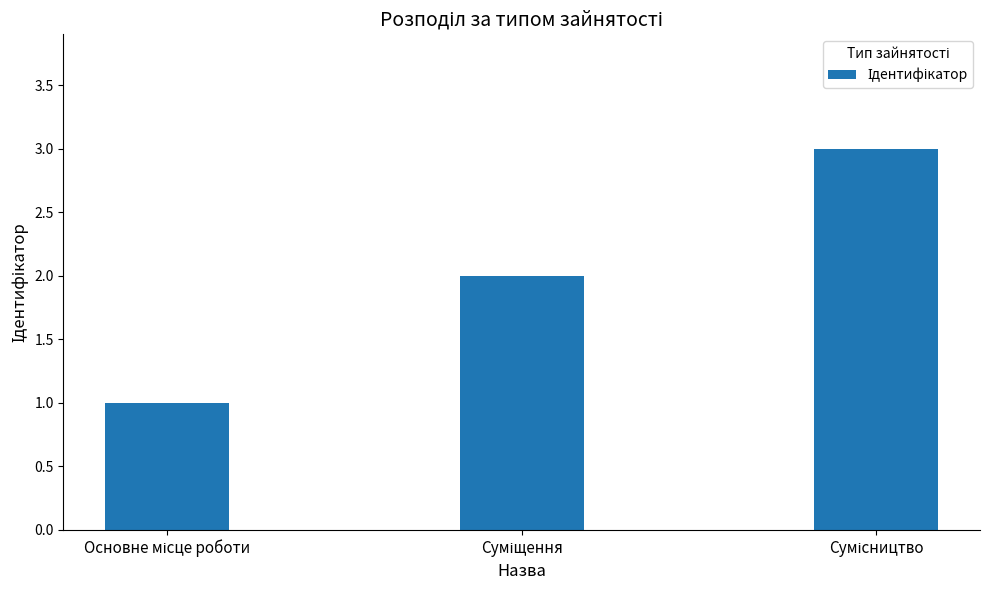

Reading right to left, what are all the values shown in this chart?

3	2	1